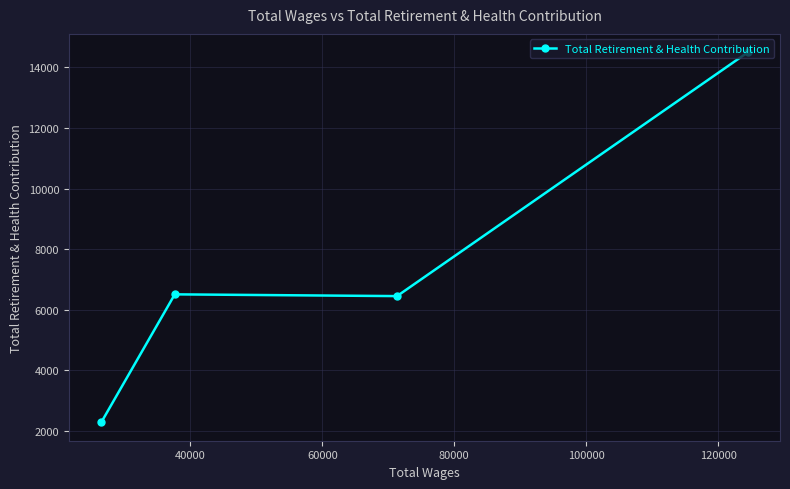

What is the difference between the maximum and minimum values?

12206.2